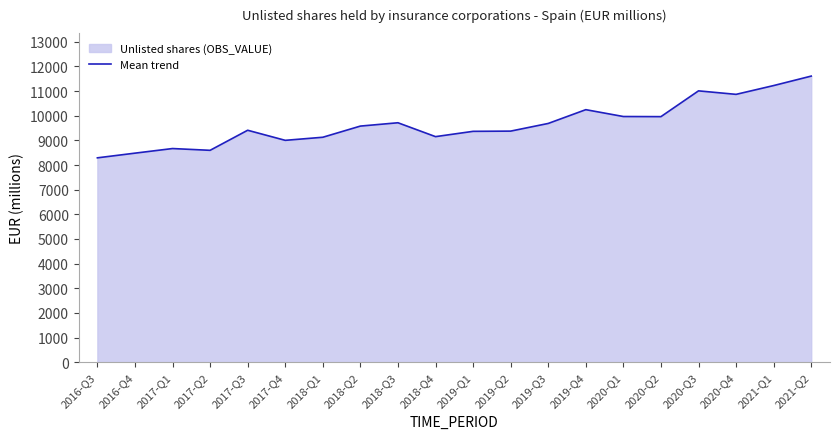

At which label does the data first exceed 9580?

2018-Q3